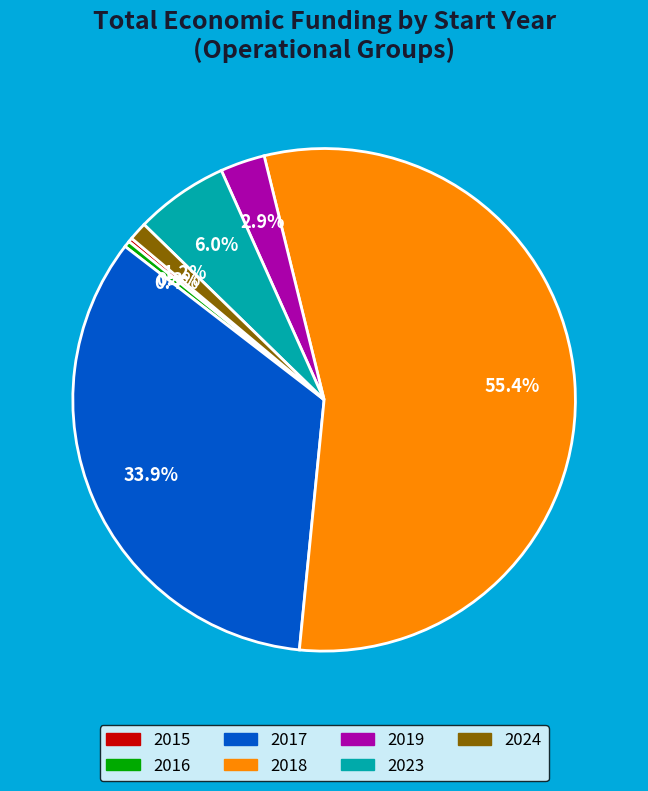

Combined, what portion of the pie is 2016 and 2019?

3.3%